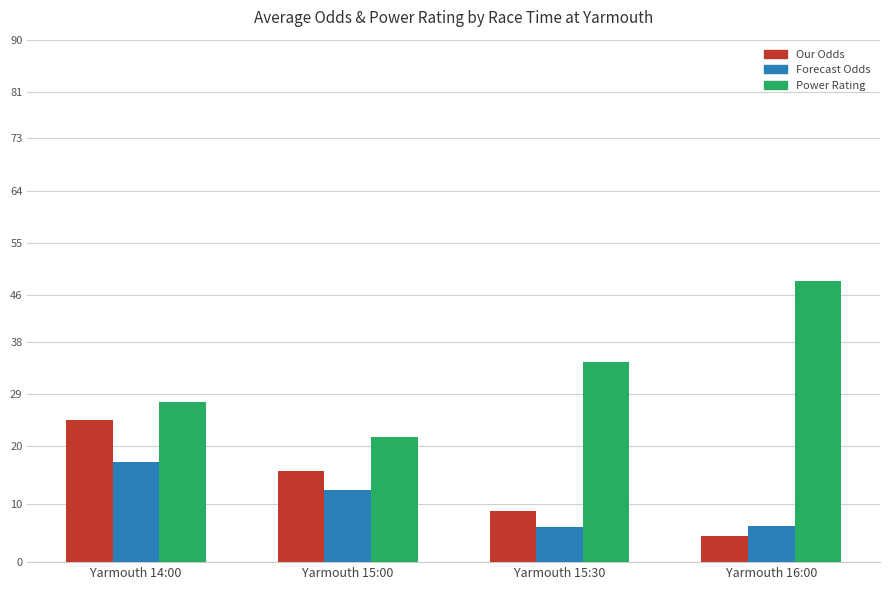

List the series in order of their peak value, highest first.

Power Rating, Our Odds, Forecast Odds